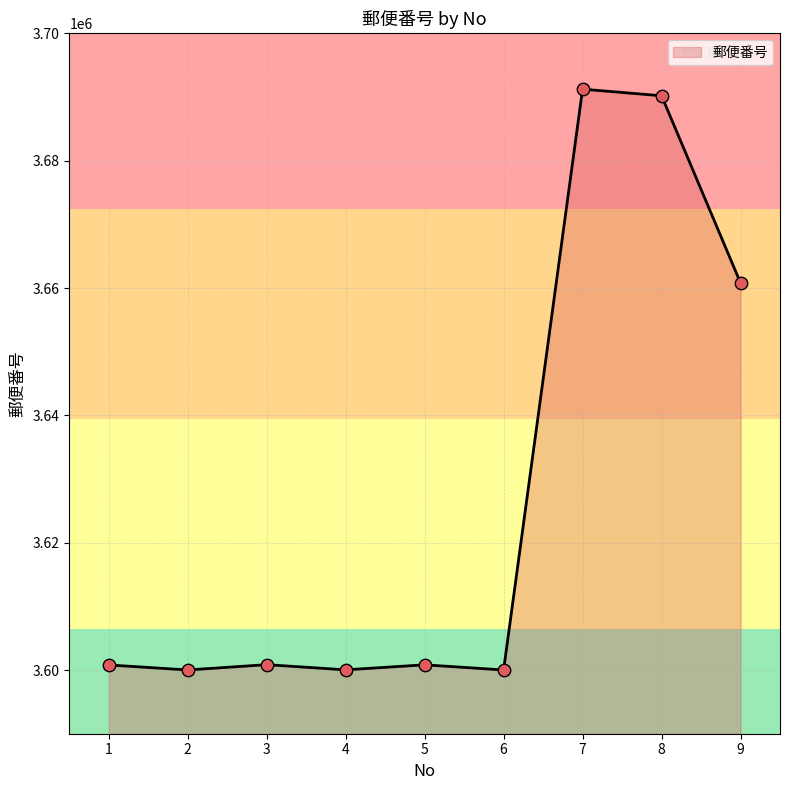

Which has a higher value, 2 or 7?

7